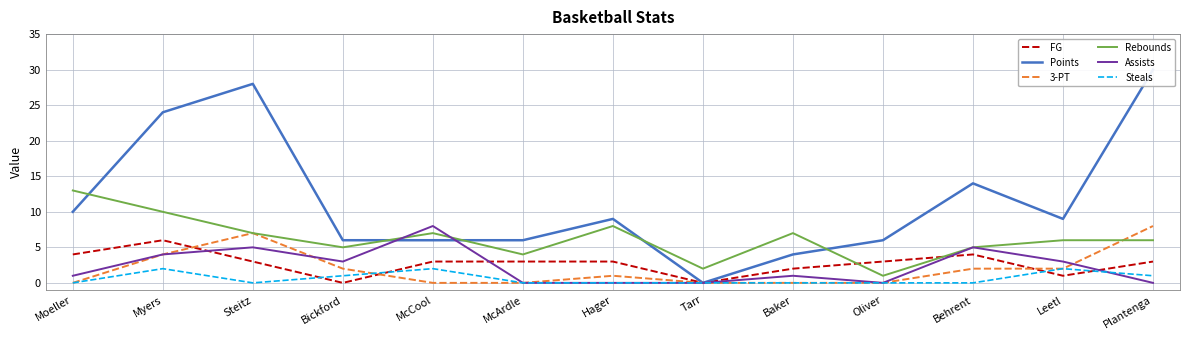

What is the label of the 9th point from the left?

Baker